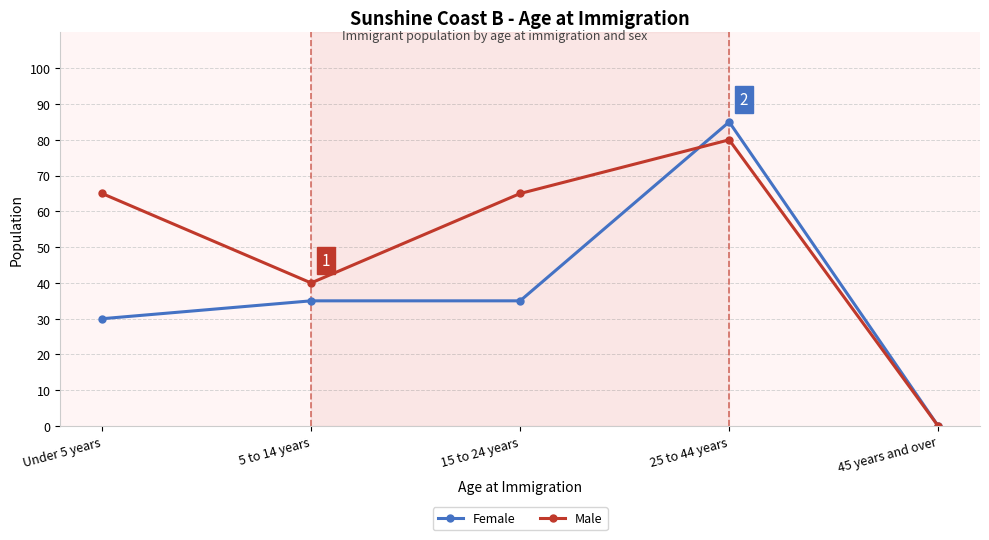

At 15 to 24 years, list the series in order from smallest to largest.

Female, Male